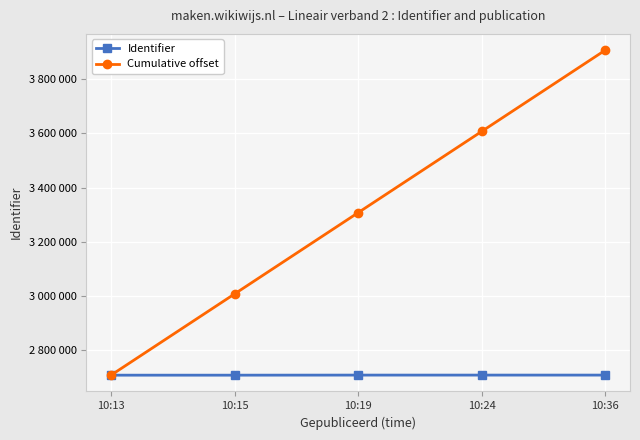

What is the sum of the Cumulative offset values at 10:24 and 10:19?

6914200